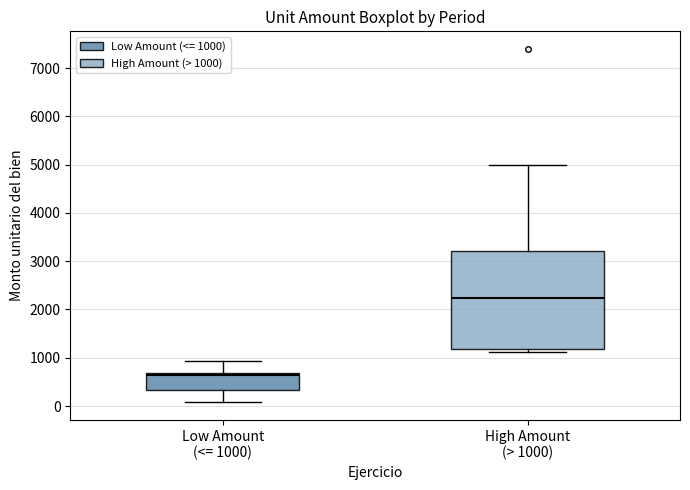

Reading left to right, transcribe this box plot: for each box, give where its median line is, the range the box spans, and where its two whiskers end, as read against the y-axis. The values are not printed on the chart, so give them approximately, as read against the axis.

Low Amount (<= 1000): median 700 (just below the box's upper edge), box 300 to 700, whiskers 100 to 900
High Amount (> 1000): median 2200, box 1200 to 3200, whiskers 1100 to 5000